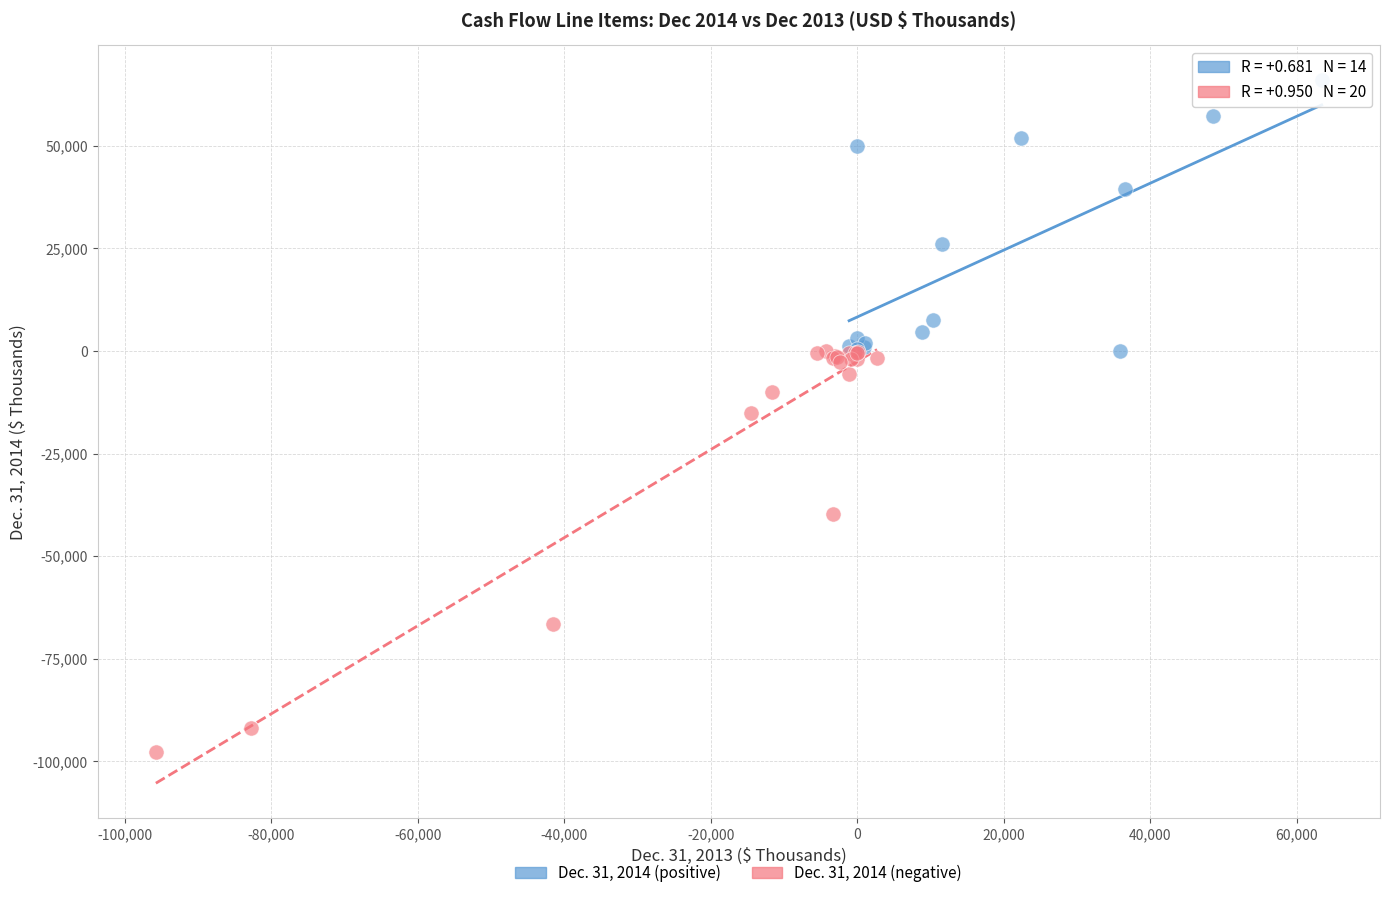

Which series contains the lowest Y value?

Dec. 31, 2014 (negative)